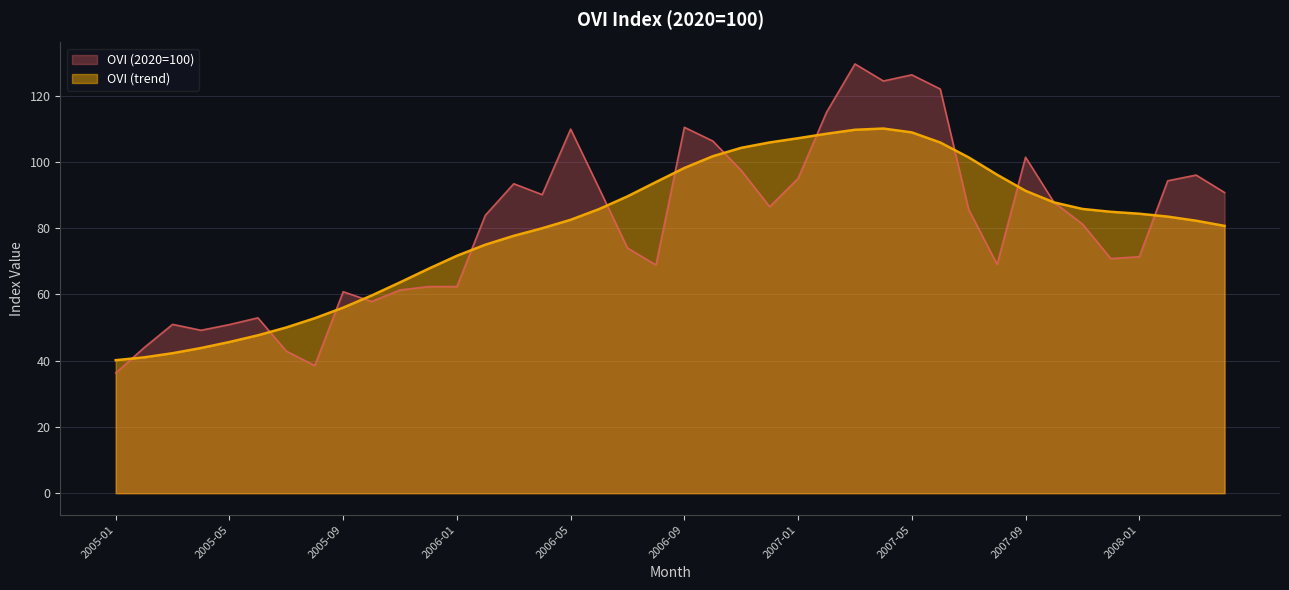

What is the maximum value shown in the chart?

129.6